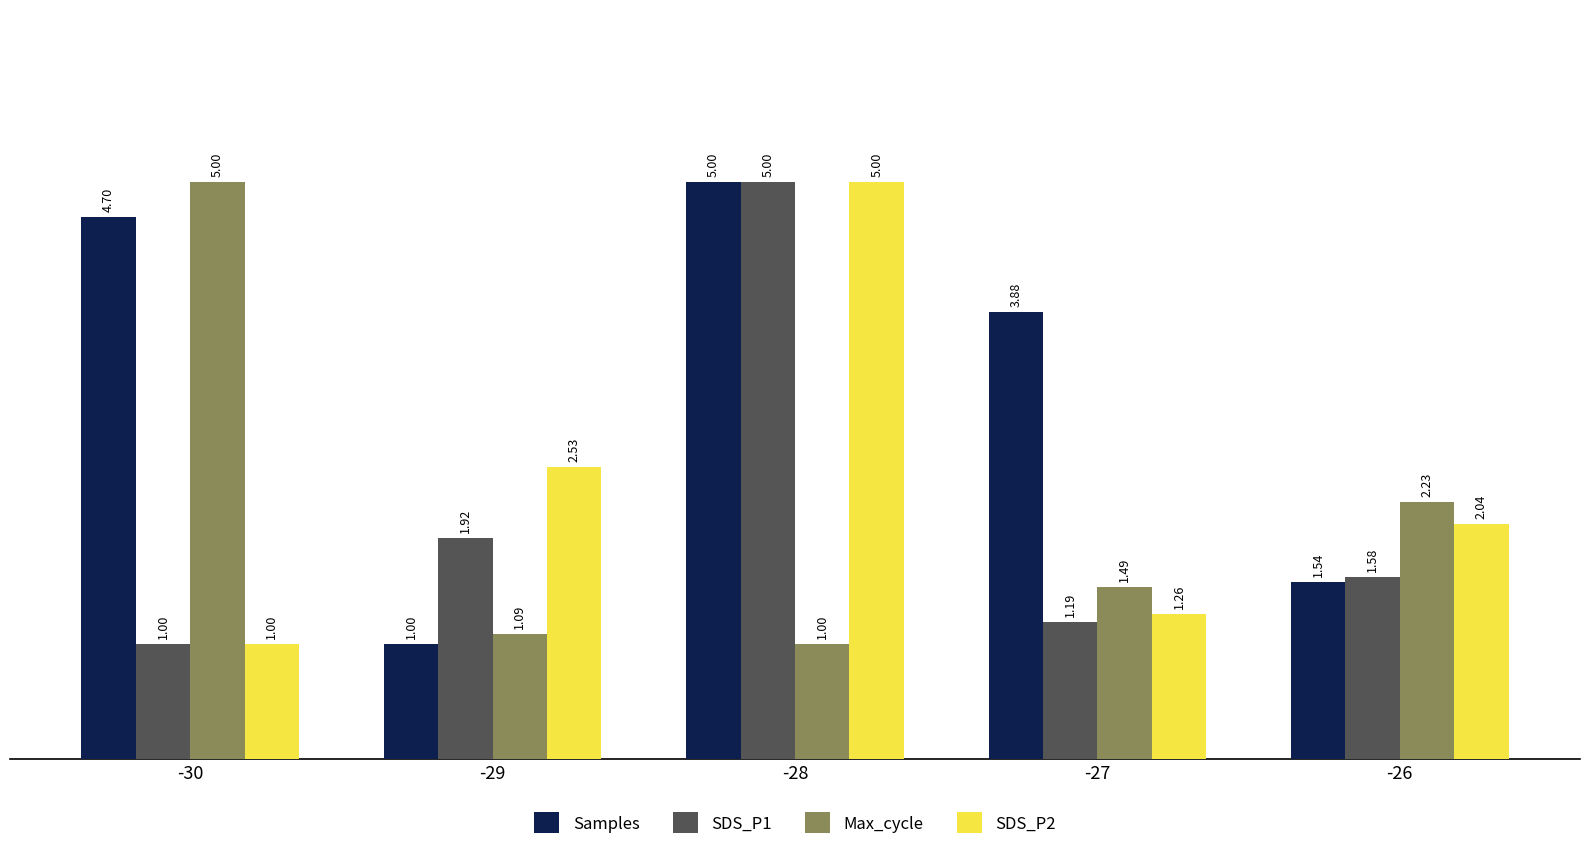

The value of Max_cycle at -26 is 0.8. True or false?

False